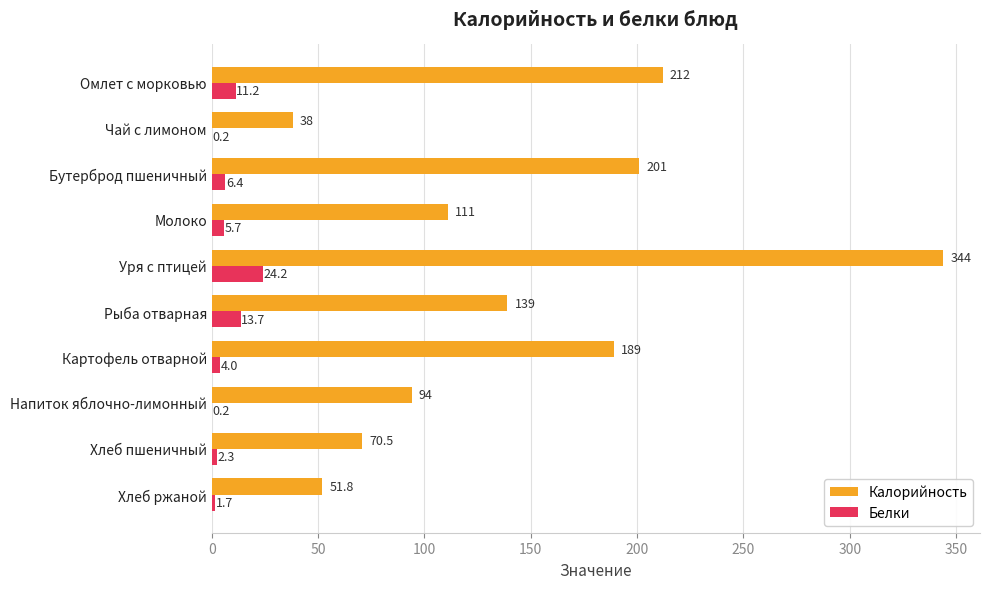

What is the sum of all Калорийность values?

1450.3